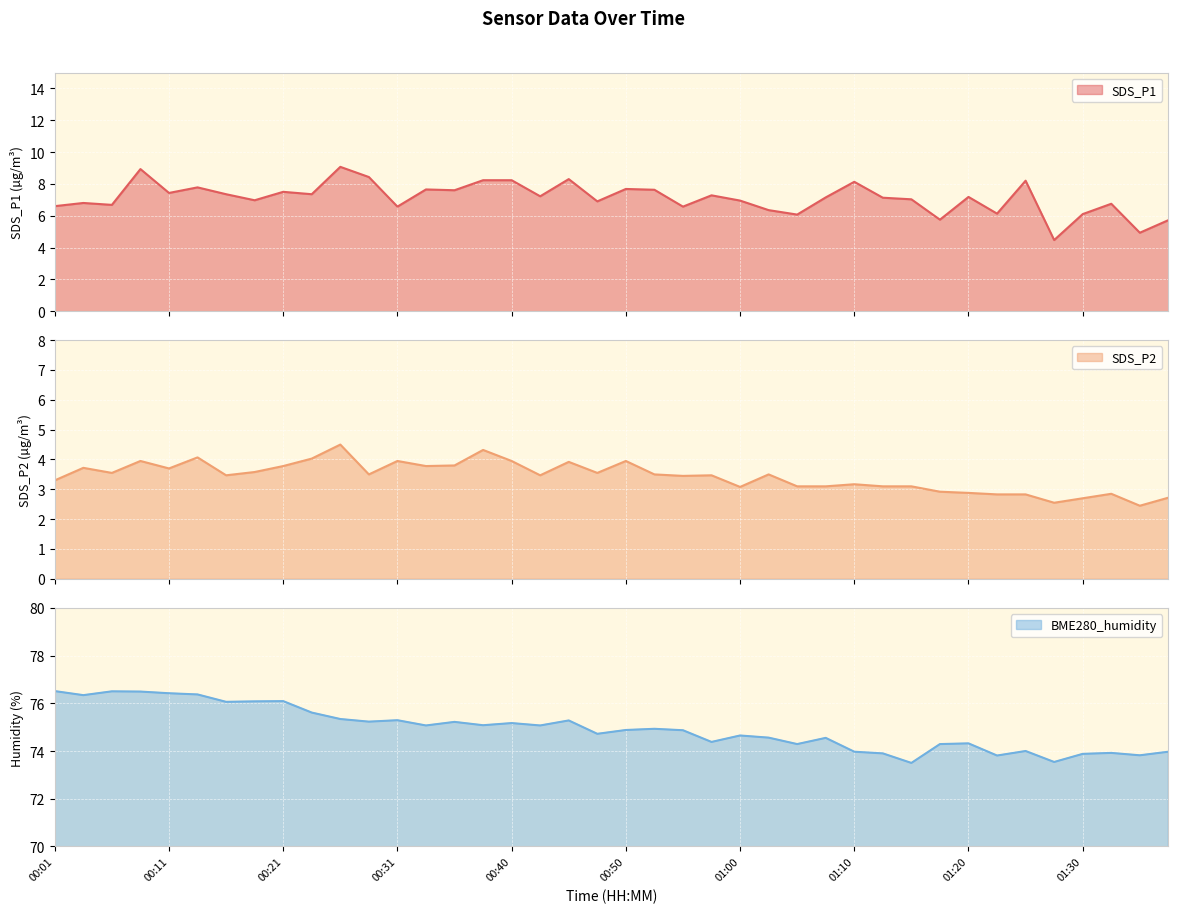

Reading left to right, what are all the values shown in this chart?

SDS_P1: 00:01=6.6	00:03=6.8	00:06=6.7	00:08=8.9	00:11=7.4	00:13=7.8	00:16=7.3	00:18=7.0	00:21=7.5	00:23=7.3	00:26=9.1	00:28=8.4	00:31=6.6	00:33=7.7	00:35=7.6	00:38=8.2	00:40=8.2	00:43=7.2	00:45=8.3	00:48=6.9	00:50=7.7	00:53=7.6	00:55=6.6	00:58=7.3	01:00=7.0	01:03=6.3	01:05=6.1	01:08=7.2	01:10=8.1	01:12=7.1	01:15=7.0	01:17=5.8	01:20=7.2	01:22=6.1	01:25=8.2	01:27=4.5	01:30=6.1	01:32=6.8	01:35=4.9	01:37=5.7
SDS_P2: 00:01=3.3	00:03=3.7	00:06=3.5	00:08=4.0	00:11=3.7	00:13=4.1	00:16=3.5	00:18=3.6	00:21=3.8	00:23=4.0	00:26=4.5	00:28=3.5	00:31=4.0	00:33=3.8	00:35=3.8	00:38=4.3	00:40=4.0	00:43=3.5	00:45=3.9	00:48=3.5	00:50=4.0	00:53=3.5	00:55=3.5	00:58=3.5	01:00=3.1	01:03=3.5	01:05=3.1	01:08=3.1	01:10=3.2	01:12=3.1	01:15=3.1	01:17=2.9	01:20=2.9	01:22=2.8	01:25=2.8	01:27=2.5	01:30=2.7	01:32=2.9	01:35=2.5	01:37=2.7
BME280_humidity: 00:01=76.5	00:03=76.3	00:06=76.5	00:08=76.5	00:11=76.4	00:13=76.4	00:16=76.1	00:18=76.1	00:21=76.1	00:23=75.6	00:26=75.3	00:28=75.2	00:31=75.3	00:33=75.1	00:35=75.2	00:38=75.1	00:40=75.2	00:43=75.1	00:45=75.3	00:48=74.7	00:50=74.9	00:53=74.9	00:55=74.9	00:58=74.4	01:00=74.7	01:03=74.6	01:05=74.3	01:08=74.5	01:10=74.0	01:12=73.9	01:15=73.5	01:17=74.3	01:20=74.3	01:22=73.8	01:25=74.0	01:27=73.5	01:30=73.9	01:32=73.9	01:35=73.8	01:37=74.0